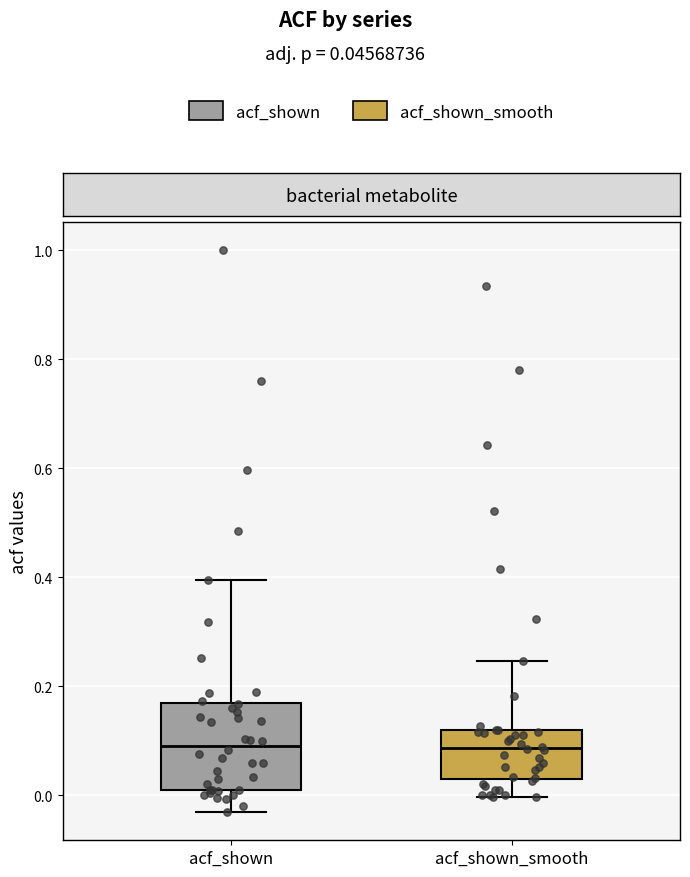

Comparing the boxes themselves (not the whiskers), which one is the tallest?

acf_shown